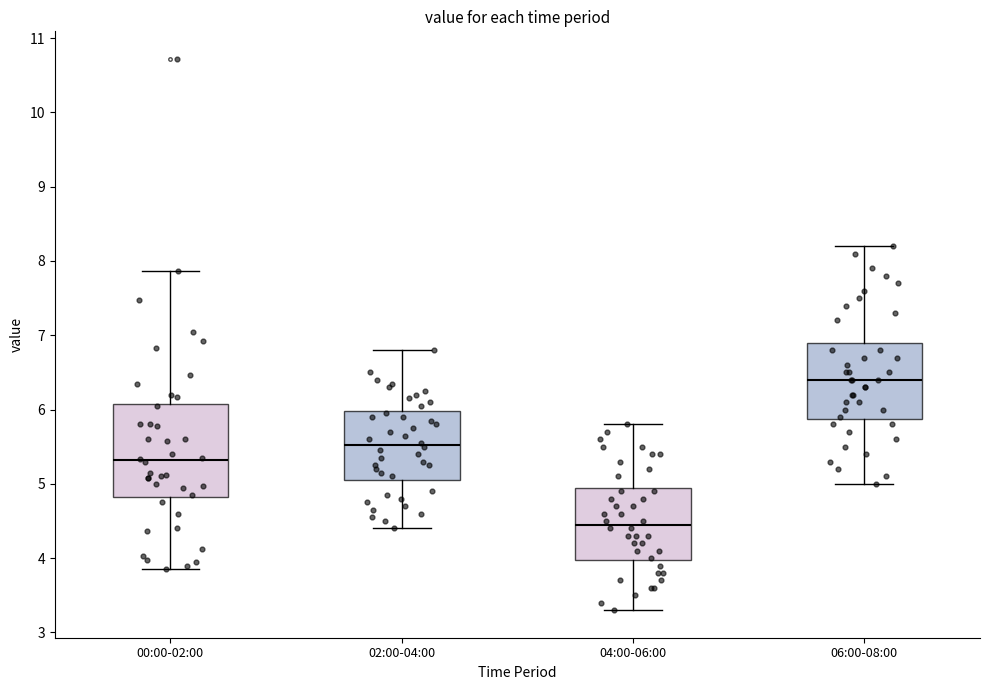

Comparing the boxes themselves (not the whiskers), which one is the tallest?

00:00-02:00